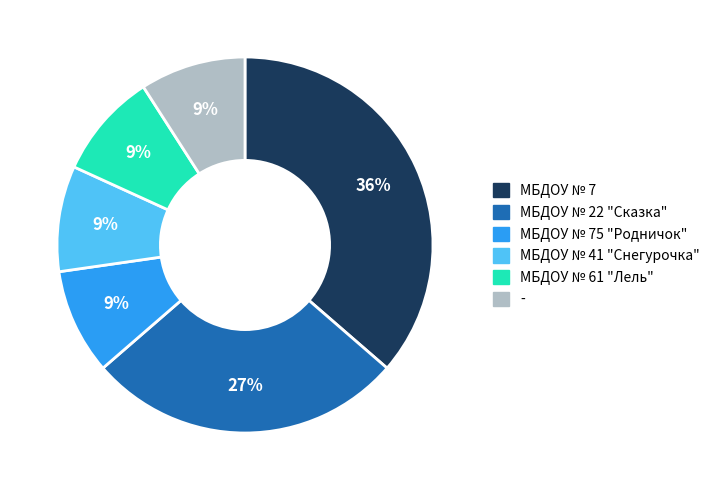

Count the number of slices in the pie.

6